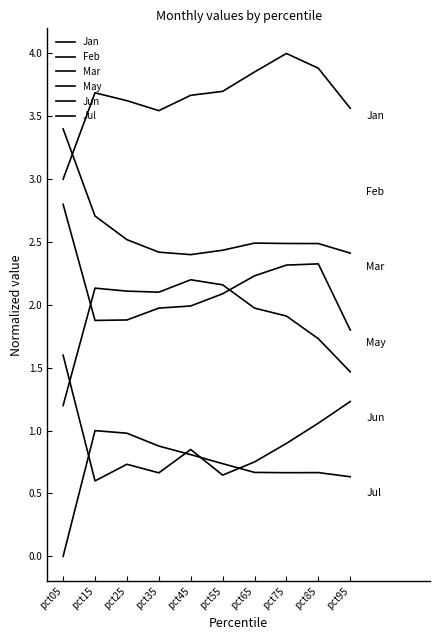

How many times do Mar and May cross each other?

2